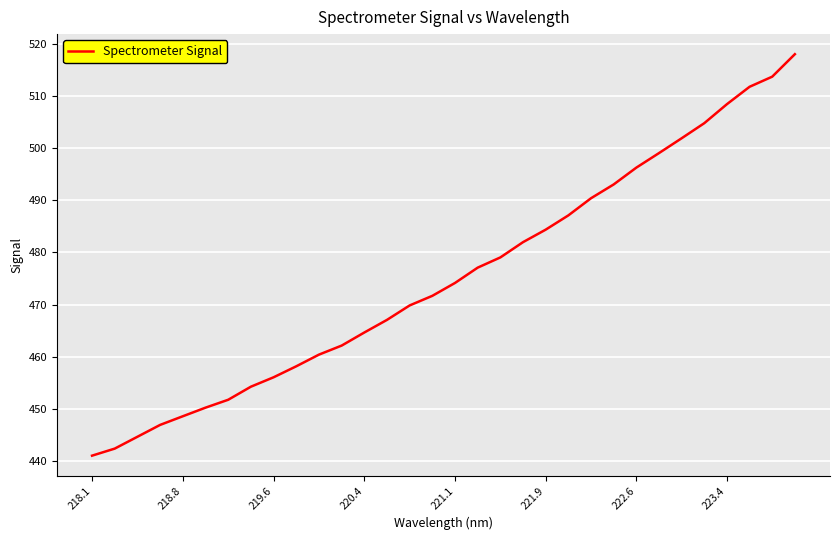

What is the sum of all values?

15210.7